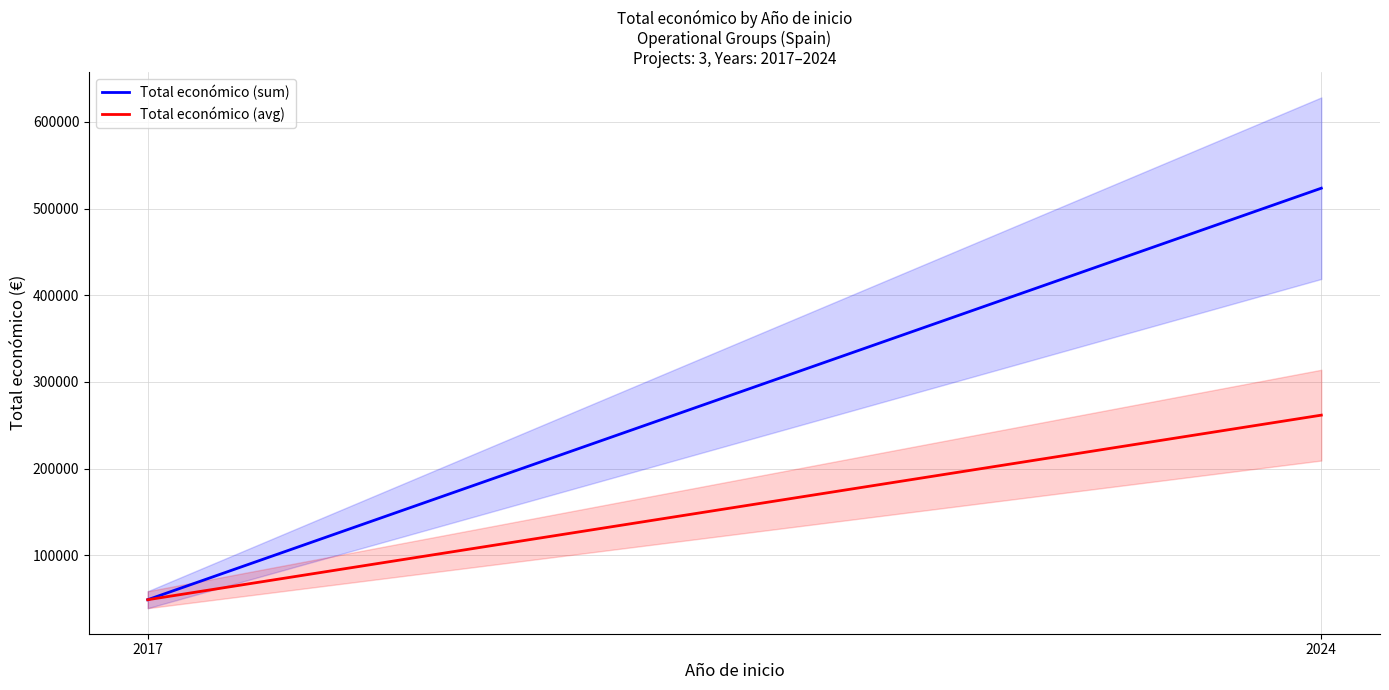

The Total económico (avg) series shows 122849.6 at 2024. True or false?

False